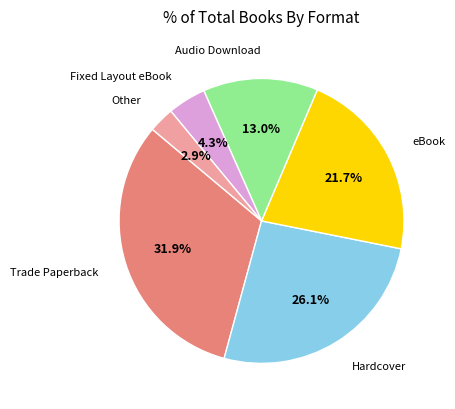

Does any single category account for the majority?

No